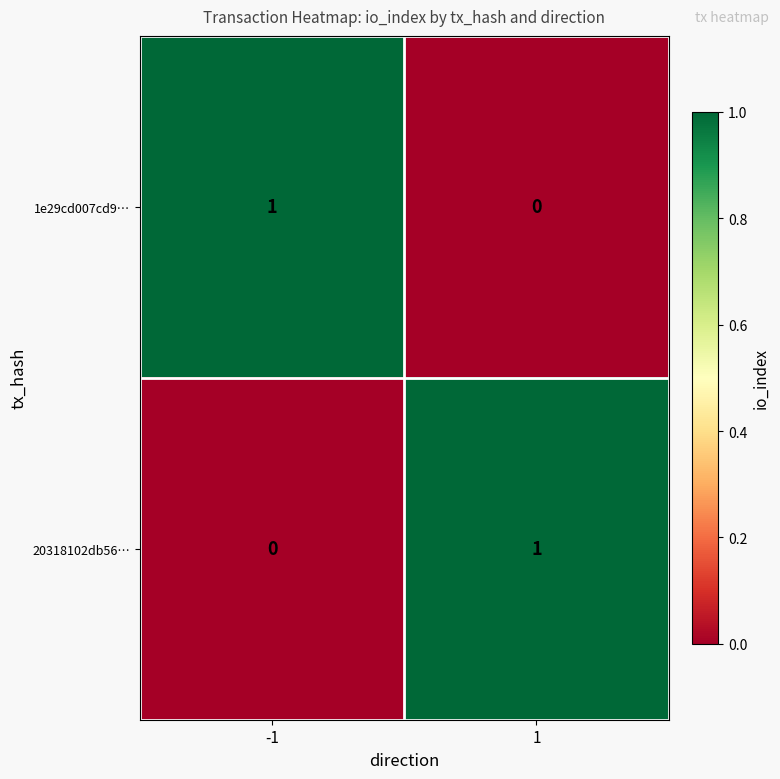

Reading left to right, list all the values displayed in this chart.

1e29cd007cd9…: 1	0
20318102db56…: 0	1